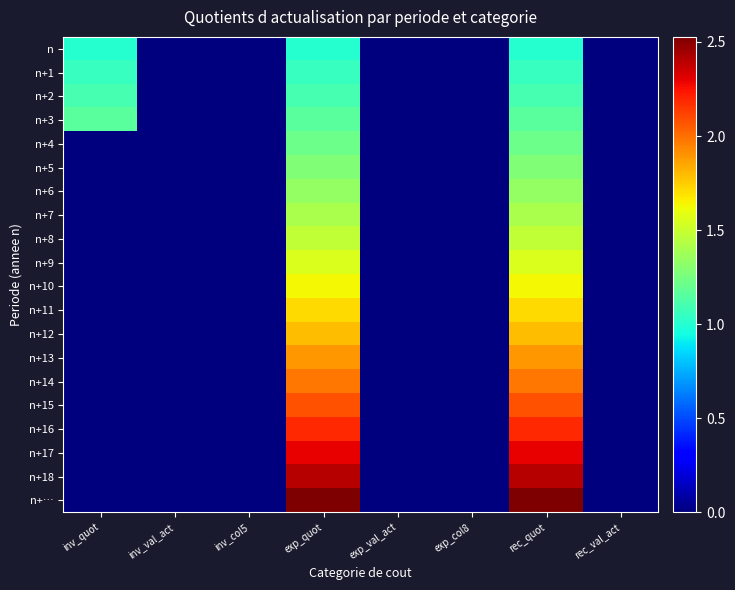

Reading left to right, transcribe all the data shown in this chart.

n: inv_quot=1.0	inv_val_act=0.0	inv_col5=0.0	exp_quot=1.0	exp_val_act=0.0	exp_col8=0.0	rec_quot=1.0	rec_val_act=0.0
n+1: inv_quot=1.1	inv_val_act=0.0	inv_col5=0.0	exp_quot=1.1	exp_val_act=0.0	exp_col8=0.0	rec_quot=1.1	rec_val_act=0.0
n+2: inv_quot=1.1	inv_val_act=0.0	inv_col5=0.0	exp_quot=1.1	exp_val_act=0.0	exp_col8=0.0	rec_quot=1.1	rec_val_act=0.0
n+3: inv_quot=1.2	inv_val_act=0.0	inv_col5=0.0	exp_quot=1.2	exp_val_act=0.0	exp_col8=0.0	rec_quot=1.2	rec_val_act=0.0
n+4: inv_quot=0.0	inv_val_act=0.0	inv_col5=0.0	exp_quot=1.2	exp_val_act=0.0	exp_col8=0.0	rec_quot=1.2	rec_val_act=0.0
n+5: inv_quot=0.0	inv_val_act=0.0	inv_col5=0.0	exp_quot=1.3	exp_val_act=0.0	exp_col8=0.0	rec_quot=1.3	rec_val_act=0.0
n+6: inv_quot=0.0	inv_val_act=0.0	inv_col5=0.0	exp_quot=1.3	exp_val_act=0.0	exp_col8=0.0	rec_quot=1.3	rec_val_act=0.0
n+7: inv_quot=0.0	inv_val_act=0.0	inv_col5=0.0	exp_quot=1.4	exp_val_act=0.0	exp_col8=0.0	rec_quot=1.4	rec_val_act=0.0
n+8: inv_quot=0.0	inv_val_act=0.0	inv_col5=0.0	exp_quot=1.5	exp_val_act=0.0	exp_col8=0.0	rec_quot=1.5	rec_val_act=0.0
n+9: inv_quot=0.0	inv_val_act=0.0	inv_col5=0.0	exp_quot=1.6	exp_val_act=0.0	exp_col8=0.0	rec_quot=1.6	rec_val_act=0.0
n+10: inv_quot=0.0	inv_val_act=0.0	inv_col5=0.0	exp_quot=1.6	exp_val_act=0.0	exp_col8=0.0	rec_quot=1.6	rec_val_act=0.0
n+11: inv_quot=0.0	inv_val_act=0.0	inv_col5=0.0	exp_quot=1.7	exp_val_act=0.0	exp_col8=0.0	rec_quot=1.7	rec_val_act=0.0
n+12: inv_quot=0.0	inv_val_act=0.0	inv_col5=0.0	exp_quot=1.8	exp_val_act=0.0	exp_col8=0.0	rec_quot=1.8	rec_val_act=0.0
n+13: inv_quot=0.0	inv_val_act=0.0	inv_col5=0.0	exp_quot=1.9	exp_val_act=0.0	exp_col8=0.0	rec_quot=1.9	rec_val_act=0.0
n+14: inv_quot=0.0	inv_val_act=0.0	inv_col5=0.0	exp_quot=2.0	exp_val_act=0.0	exp_col8=0.0	rec_quot=2.0	rec_val_act=0.0
n+15: inv_quot=0.0	inv_val_act=0.0	inv_col5=0.0	exp_quot=2.1	exp_val_act=0.0	exp_col8=0.0	rec_quot=2.1	rec_val_act=0.0
n+16: inv_quot=0.0	inv_val_act=0.0	inv_col5=0.0	exp_quot=2.2	exp_val_act=0.0	exp_col8=0.0	rec_quot=2.2	rec_val_act=0.0
n+17: inv_quot=0.0	inv_val_act=0.0	inv_col5=0.0	exp_quot=2.3	exp_val_act=0.0	exp_col8=0.0	rec_quot=2.3	rec_val_act=0.0
n+18: inv_quot=0.0	inv_val_act=0.0	inv_col5=0.0	exp_quot=2.4	exp_val_act=0.0	exp_col8=0.0	rec_quot=2.4	rec_val_act=0.0
n+…: inv_quot=0.0	inv_val_act=0.0	inv_col5=0.0	exp_quot=2.5	exp_val_act=0.0	exp_col8=0.0	rec_quot=2.5	rec_val_act=0.0